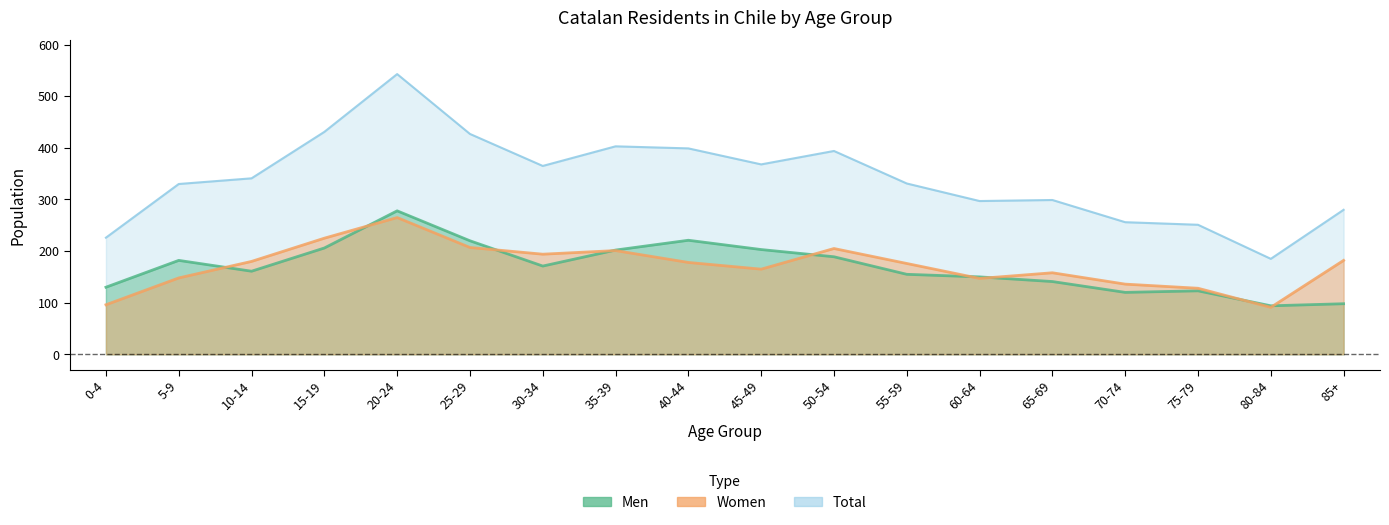

Does the chart have visible grid lines?

No